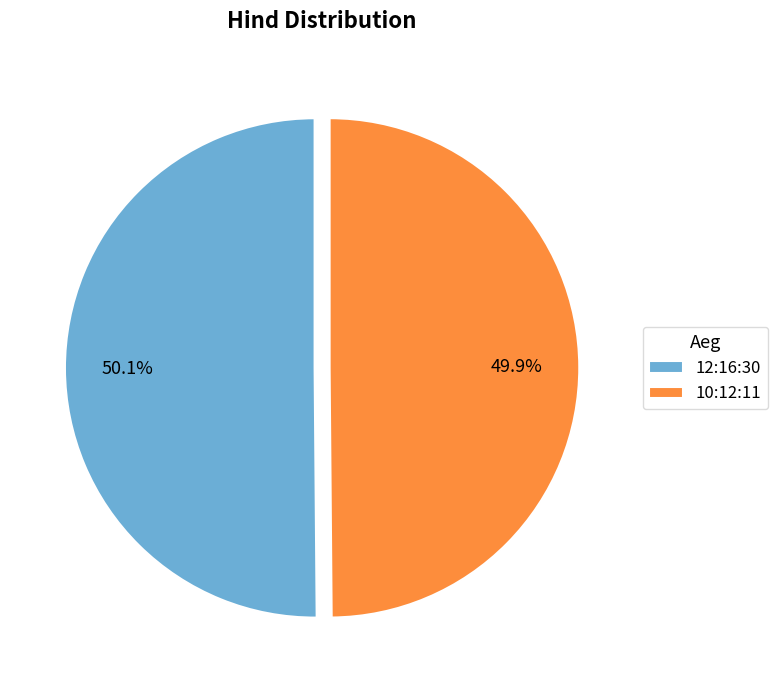

What is the ratio of the value at 12:16:30 to the value at 10:12:11?

1.0